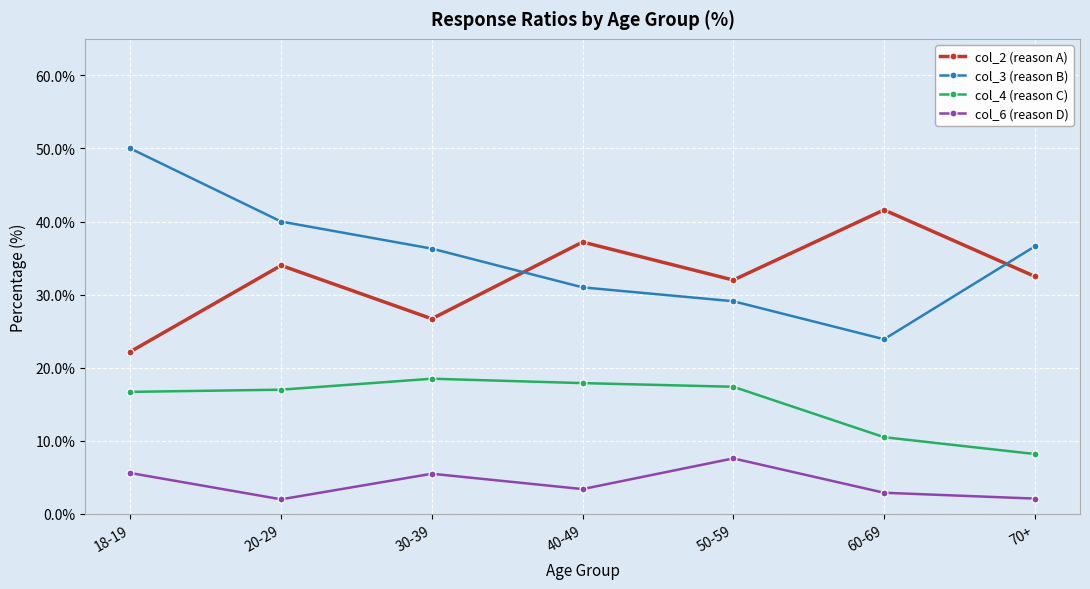

At which label does col_6 (reason D) reach its peak?

50-59